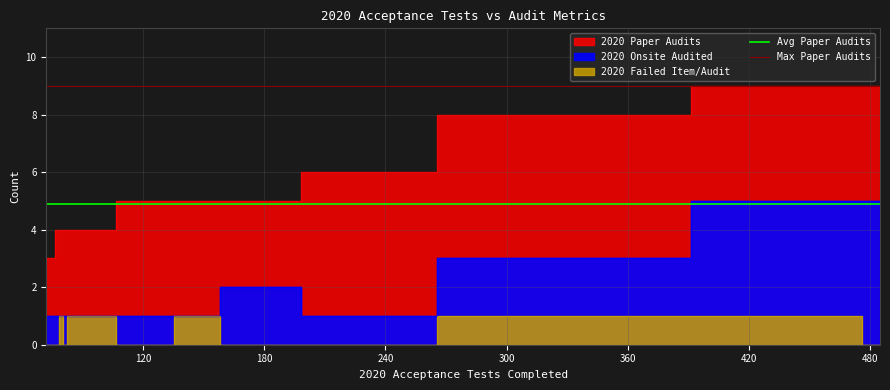

What is the minimum value for Max Paper Audits?

9.0